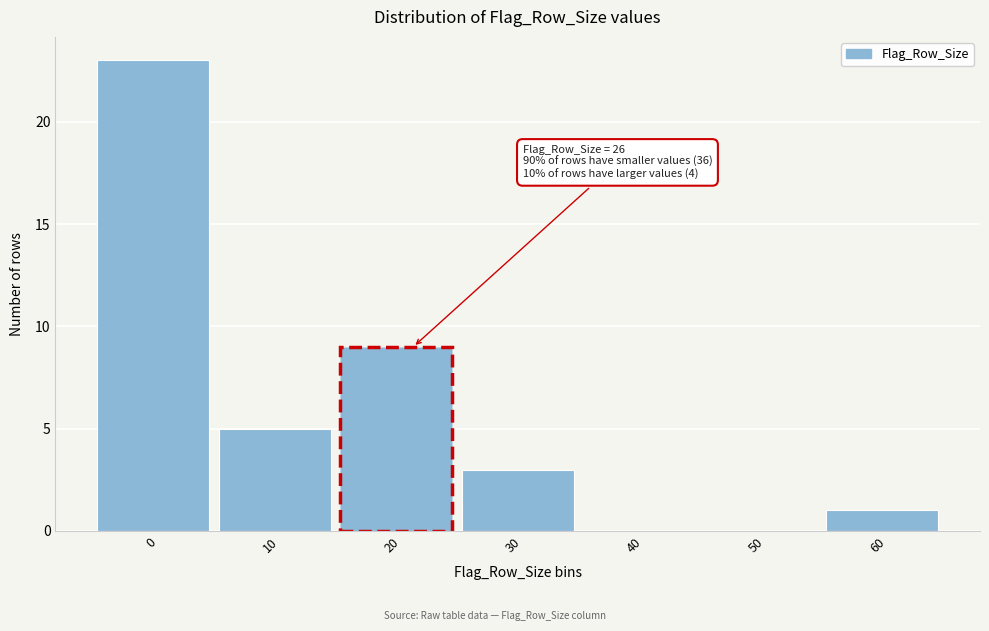

Reading left to right, transcribe all the data shown in this chart.

0=23	10=5	20=9	30=3	40=0	50=0	60=1